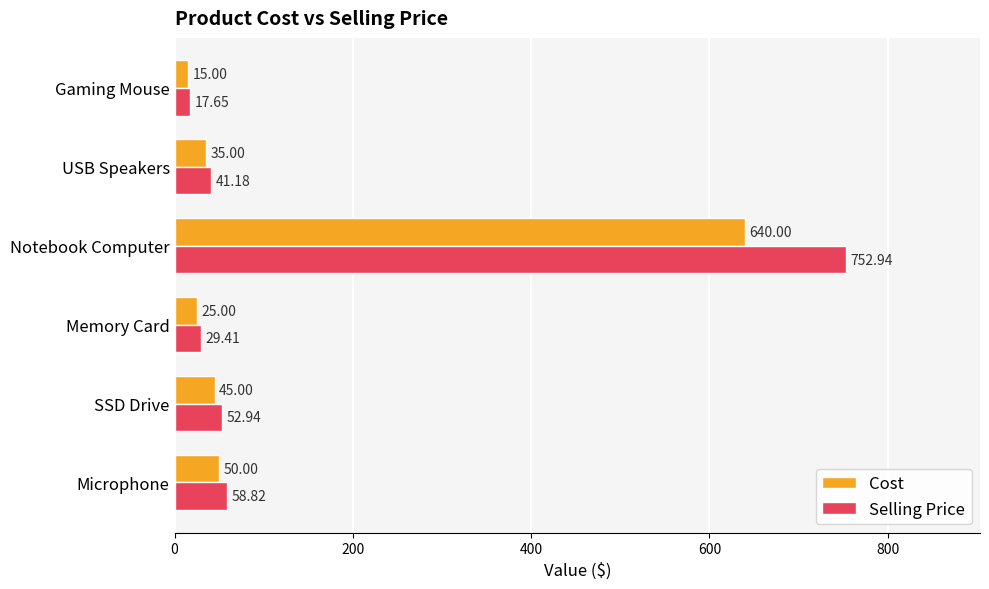

What is the difference between the highest and lowest values at Microphone?

8.8